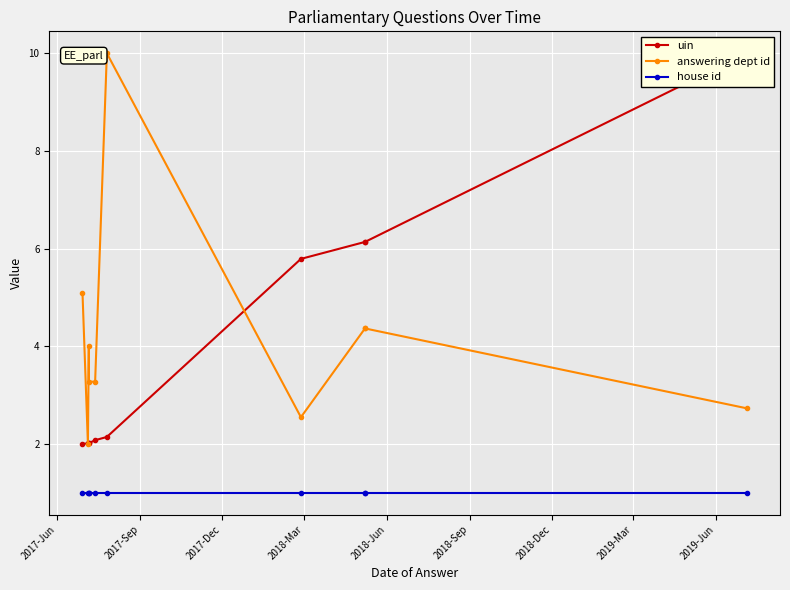

Which series has the largest range (max minus min)?

uin